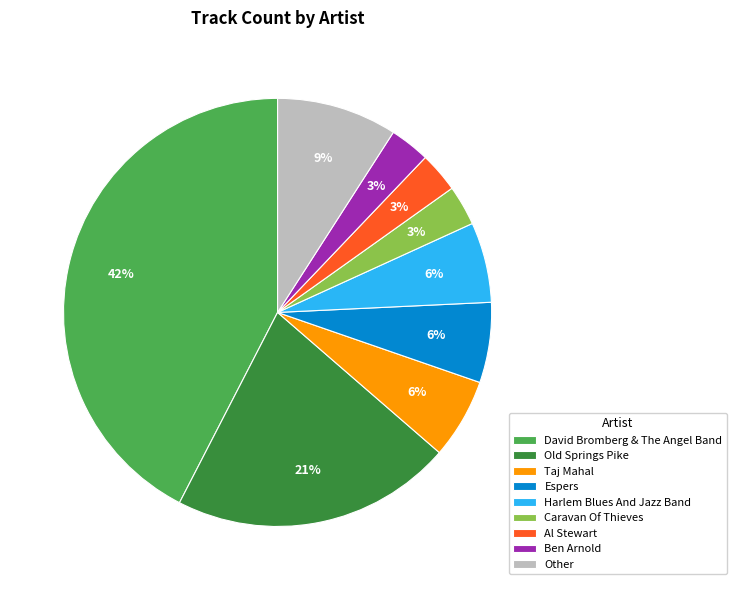

Is the sum of Al Stewart and Harlem Blues And Jazz Band greater than half?

No